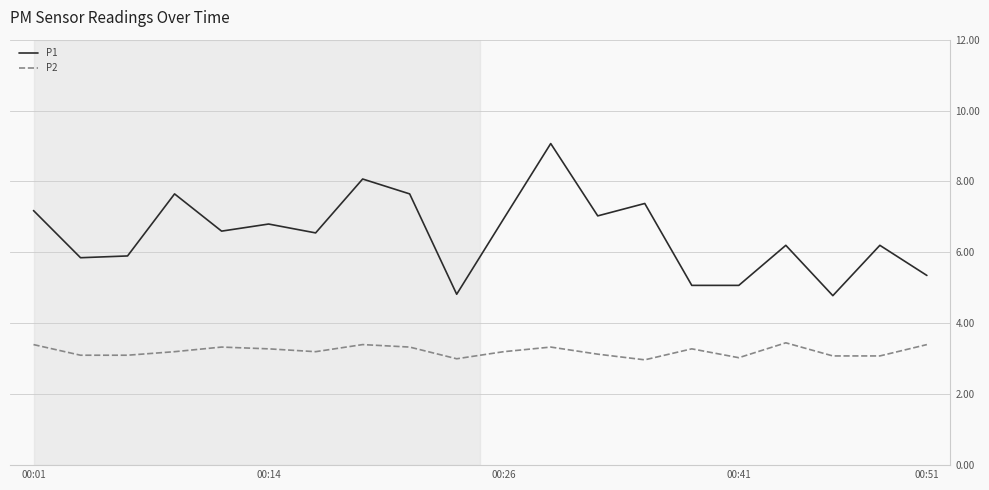

True or false: P1 and P2 intersect in this chart.

False